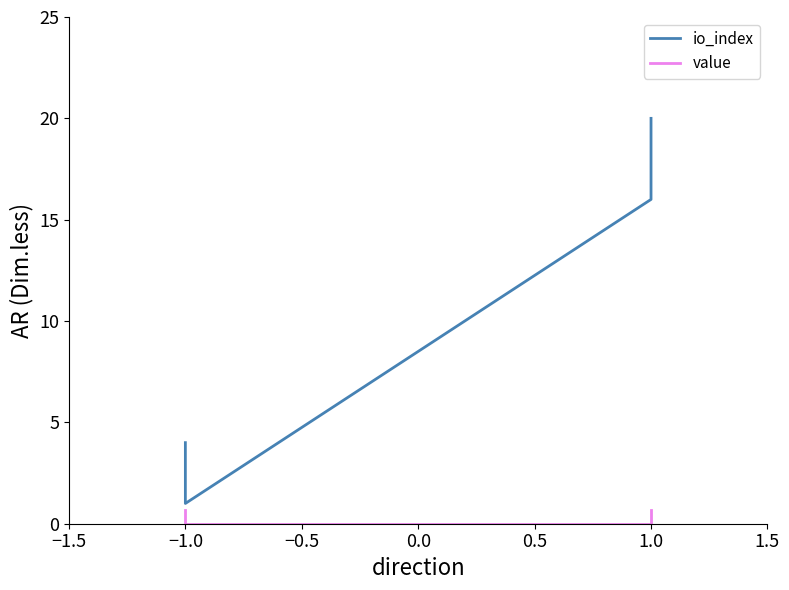

Is the value of io_index at 1.0 greater than the value of value at −1.0?

Yes